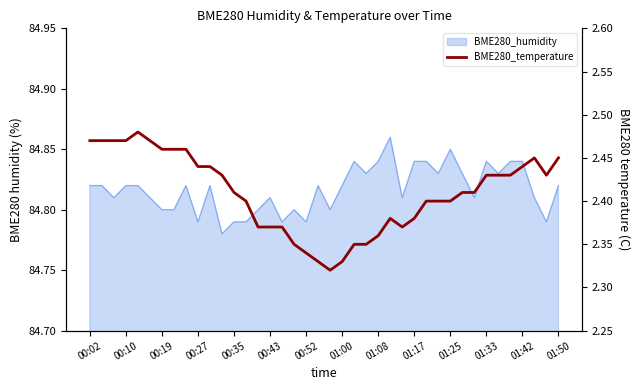

Is it true that the value at 00:27 is 0.7?

False